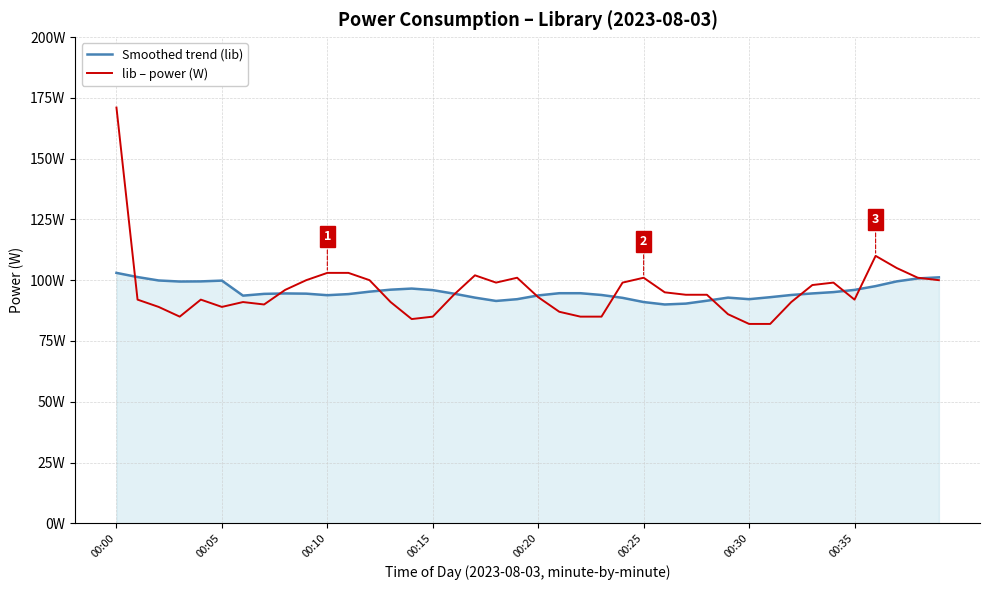

Rank the series by their average value, from highest to lowest.

lib – power (W), Smoothed trend (lib)